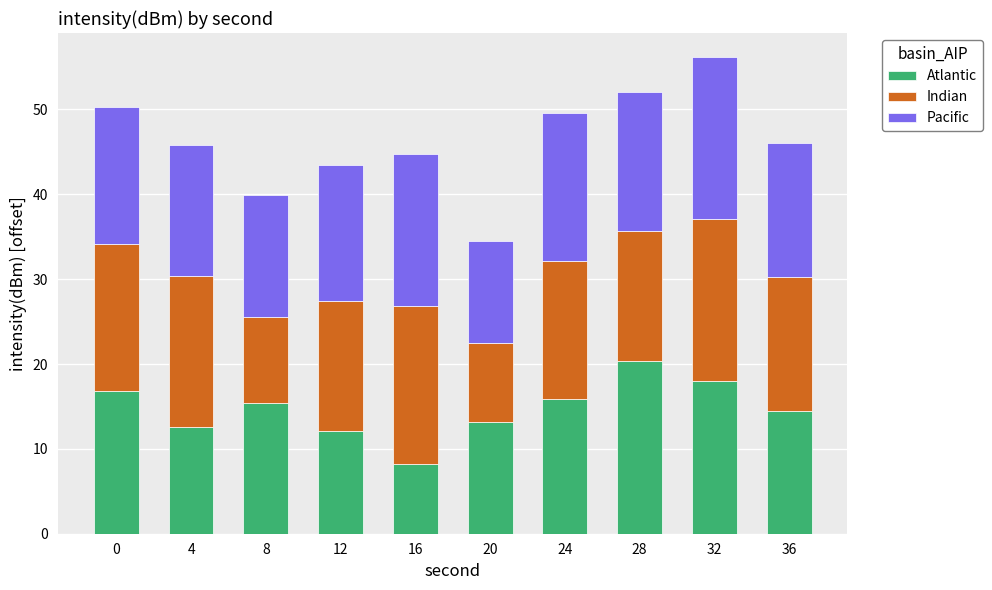

What is the average value of the Atlantic series?

14.7